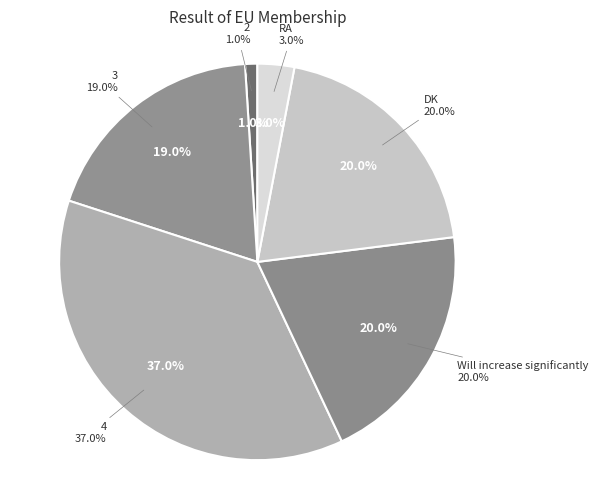

Is there any slice that represents more than half of the pie?

No